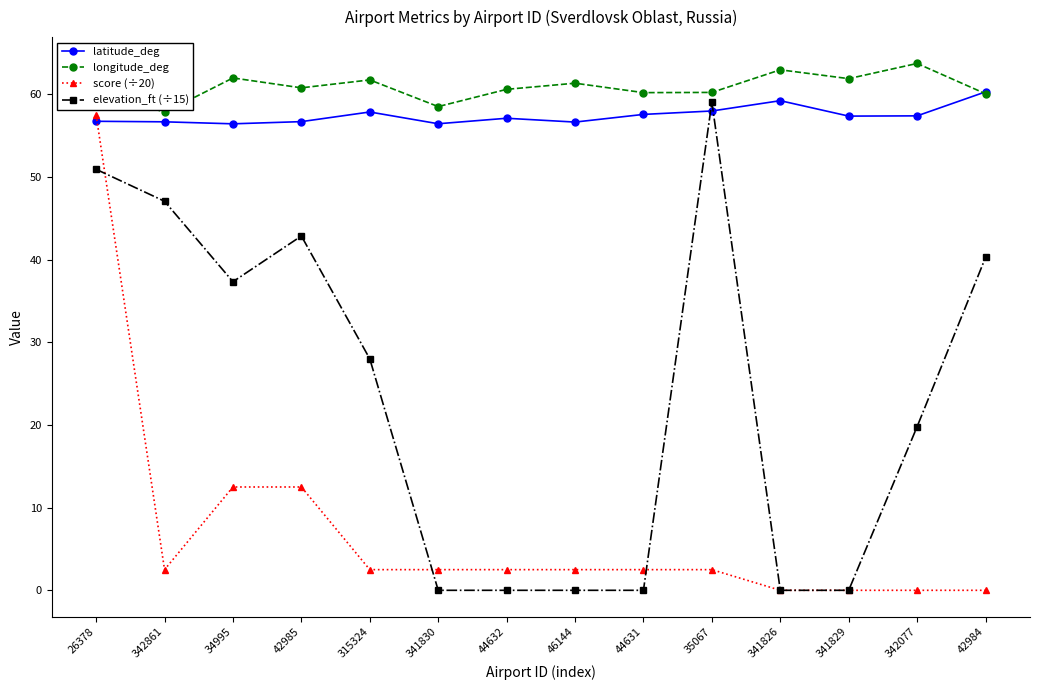

Which series changed the most between 34995 and 342077?

elevation_ft (÷15)